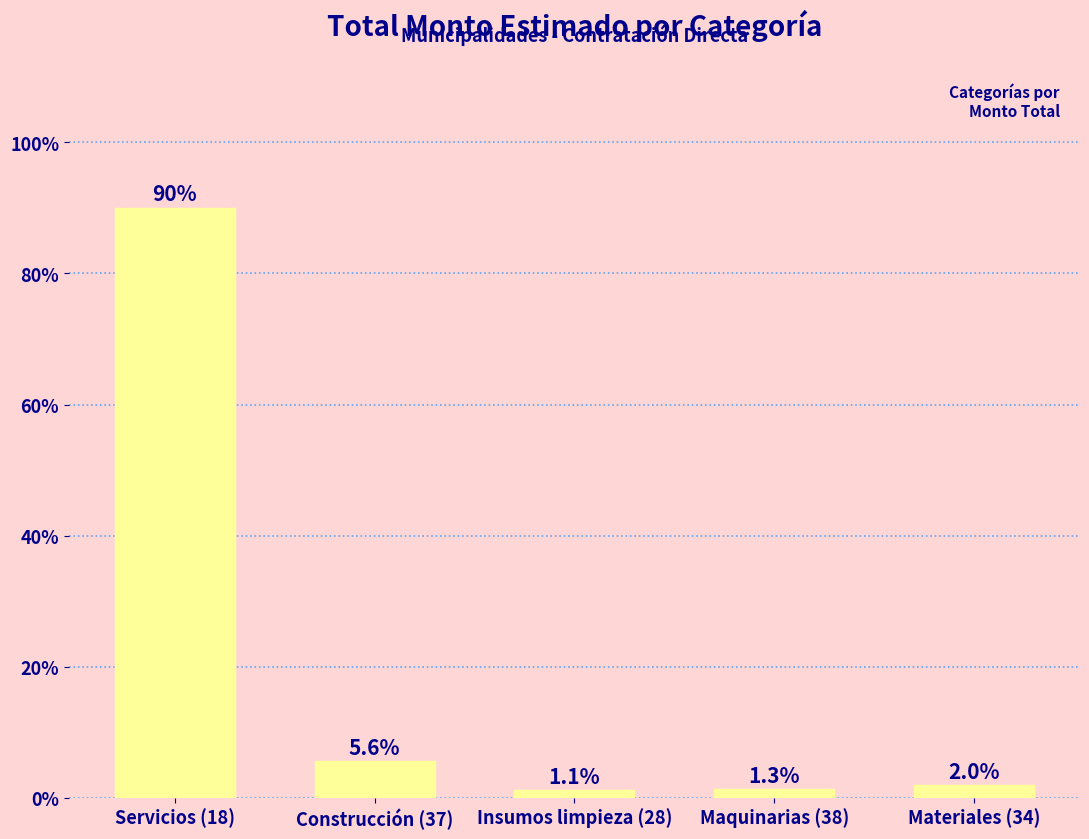

Reading right to left, transcribe all the data shown in this chart.

Materiales (34)=2.0	Maquinarias (38)=1.3	Insumos limpieza (28)=1.1	Construcción (37)=5.6	Servicios (18)=90.0